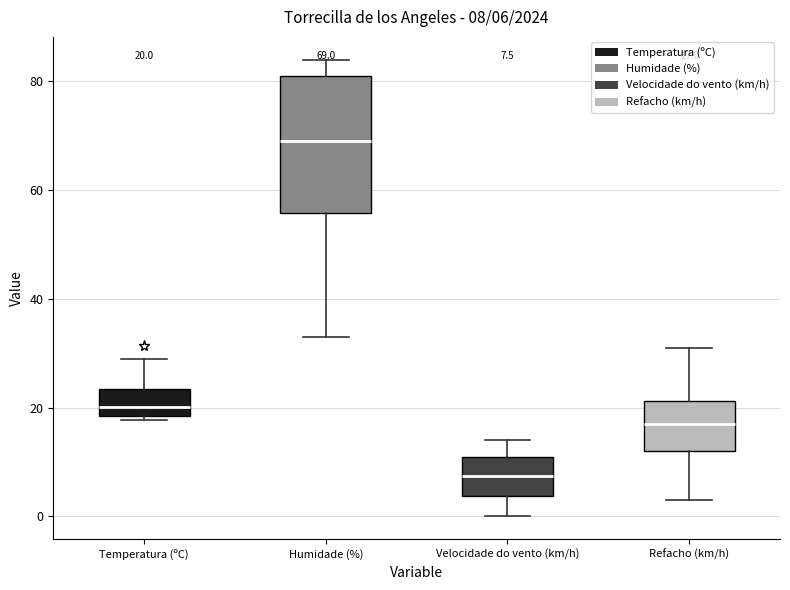

Which box is the tallest, from its lower edge to its upper edge?

Humidade (%)